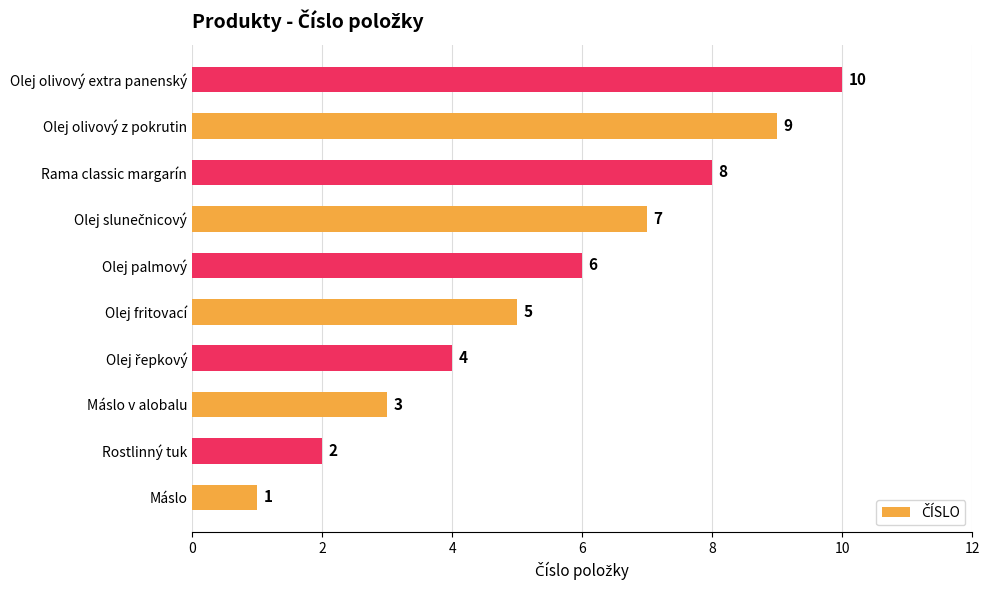

True or false: the data shows 10 at Olej olivový extra panenský.

True